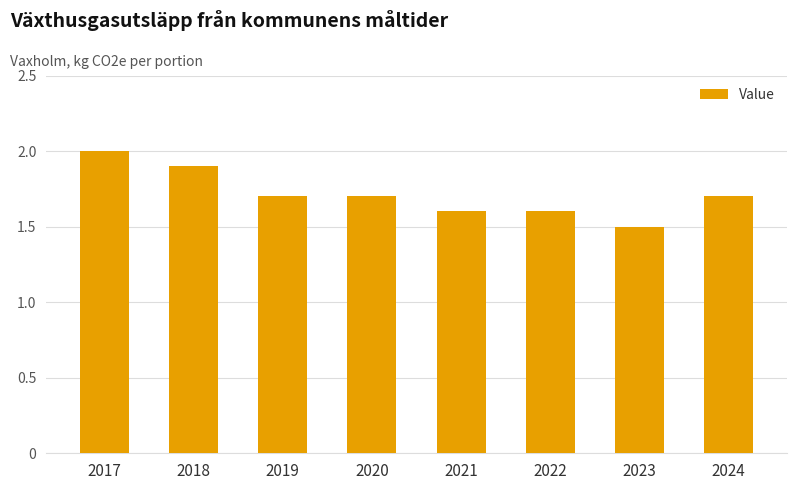

Does the chart contain stacked bars?

No